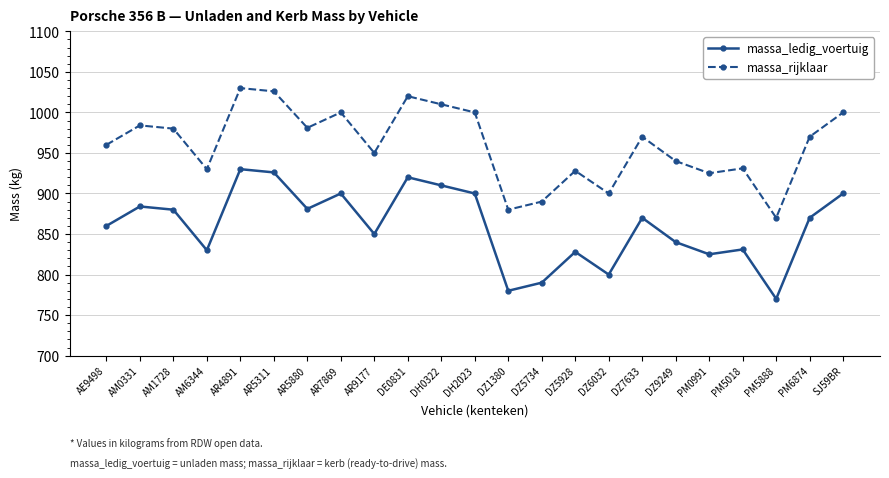

What position from the right is AM0331?

22